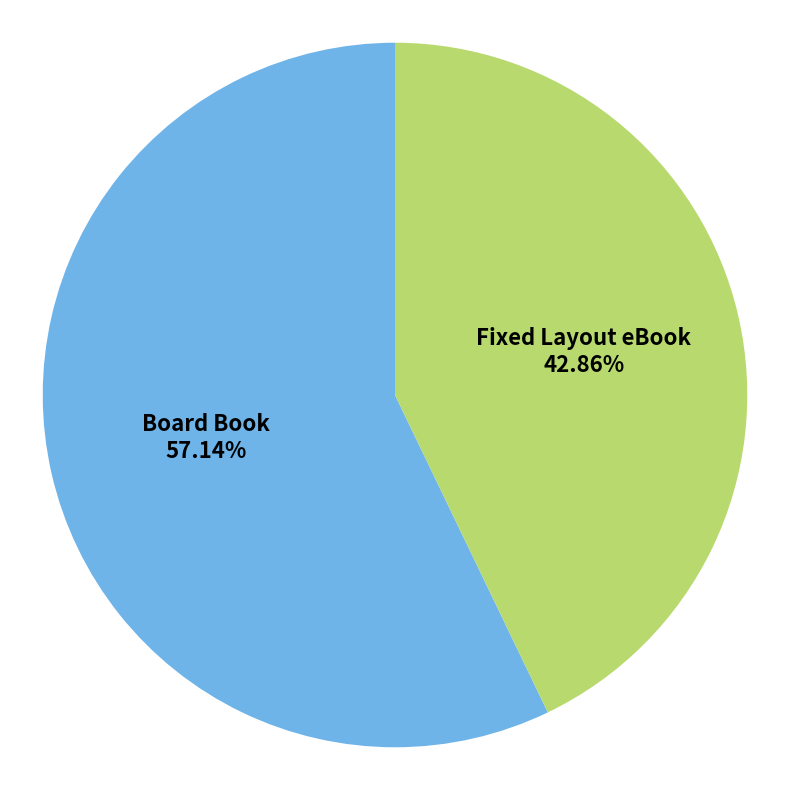

Combined, do Board Book and Fixed Layout eBook account for over 50%?

Yes